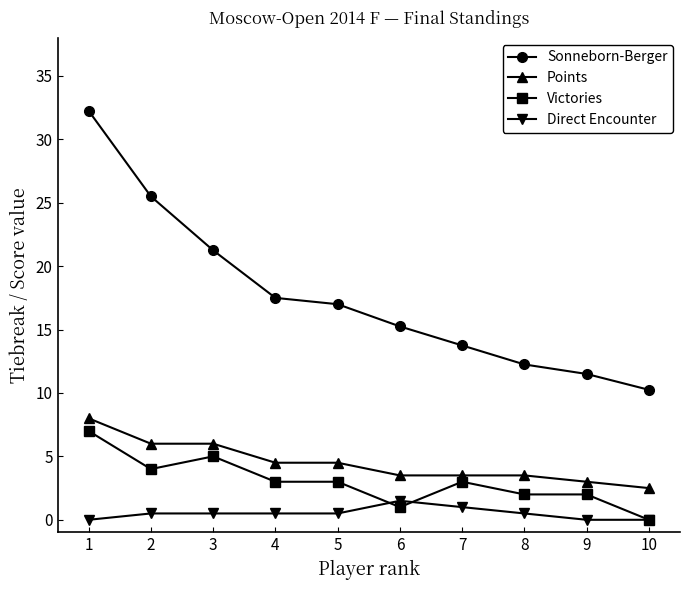

At how many categories does at least one series exceed 25?

2